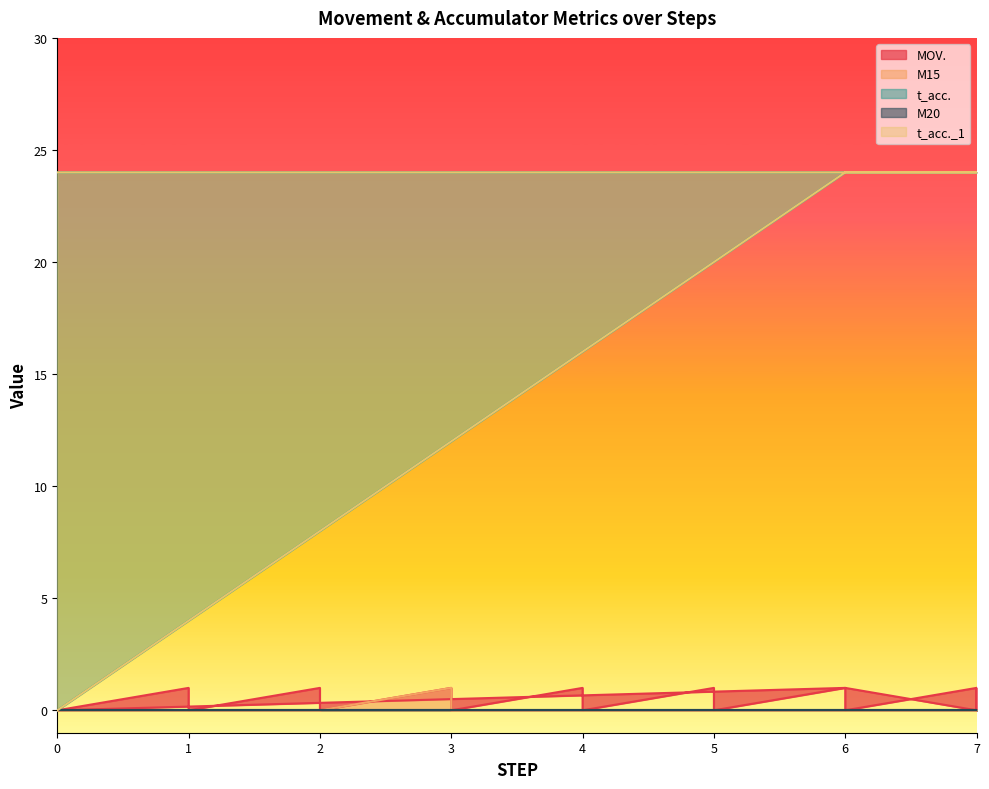

True or false: MOV. has a value of 1 at 3.

False